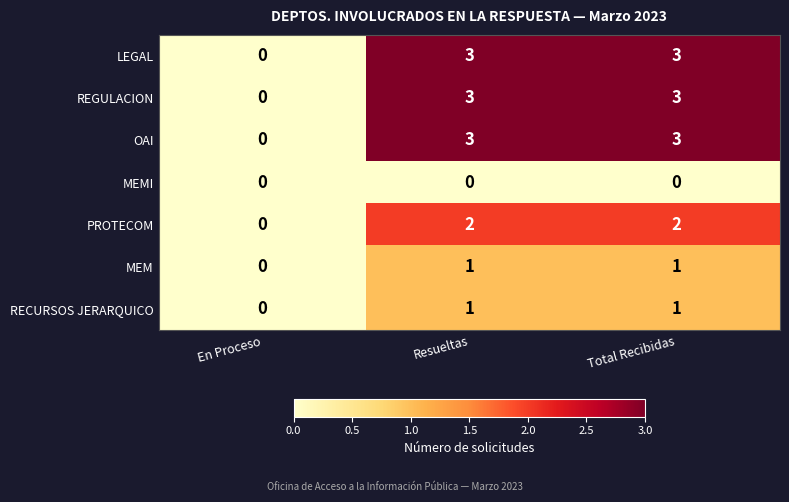

What is the total value across all series at Resueltas?

13